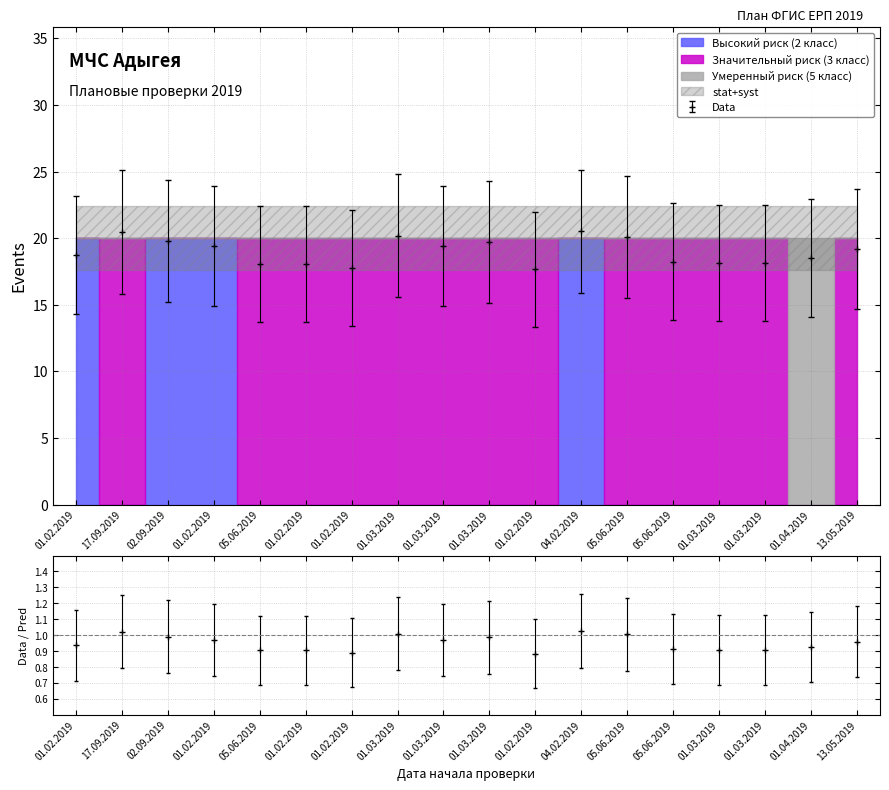

Which series changed the most between 17.09.2019 and 01.04.2019?

Значительный риск (3 класс)